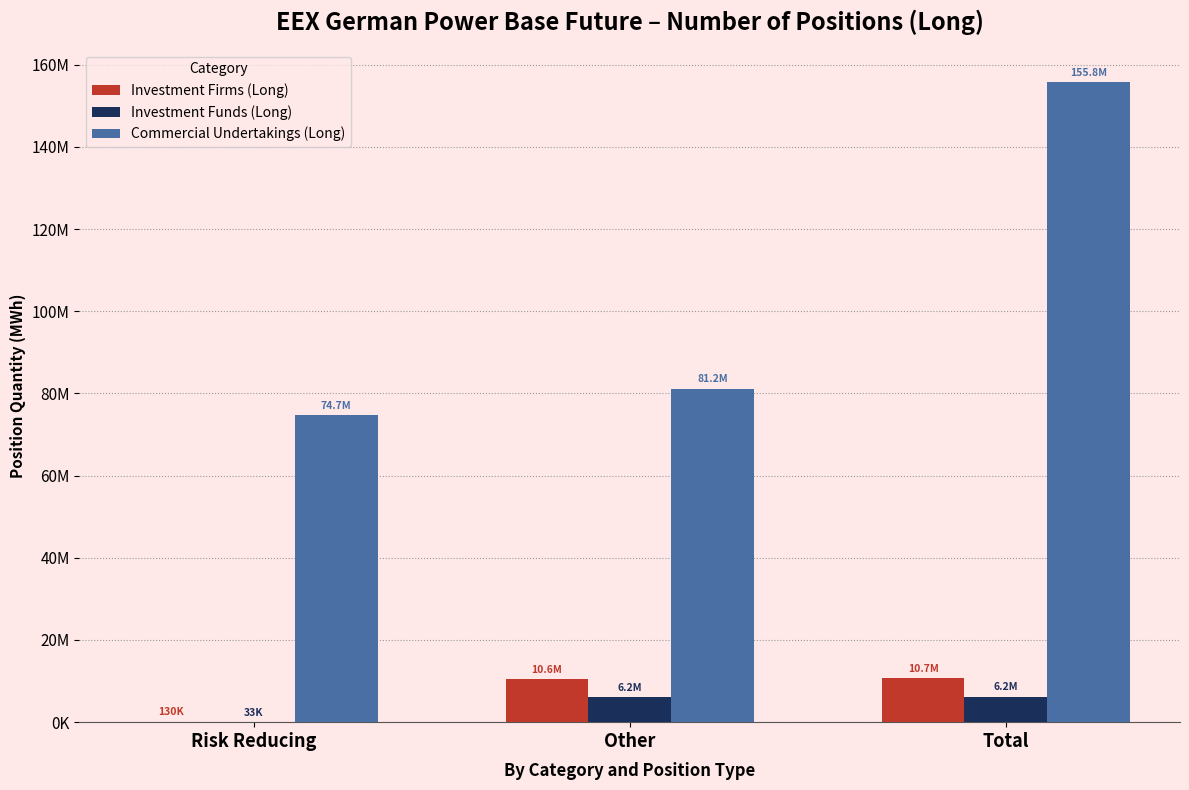

What are all the series names shown in the legend?

Investment Firms (Long), Investment Funds (Long), Commercial Undertakings (Long)